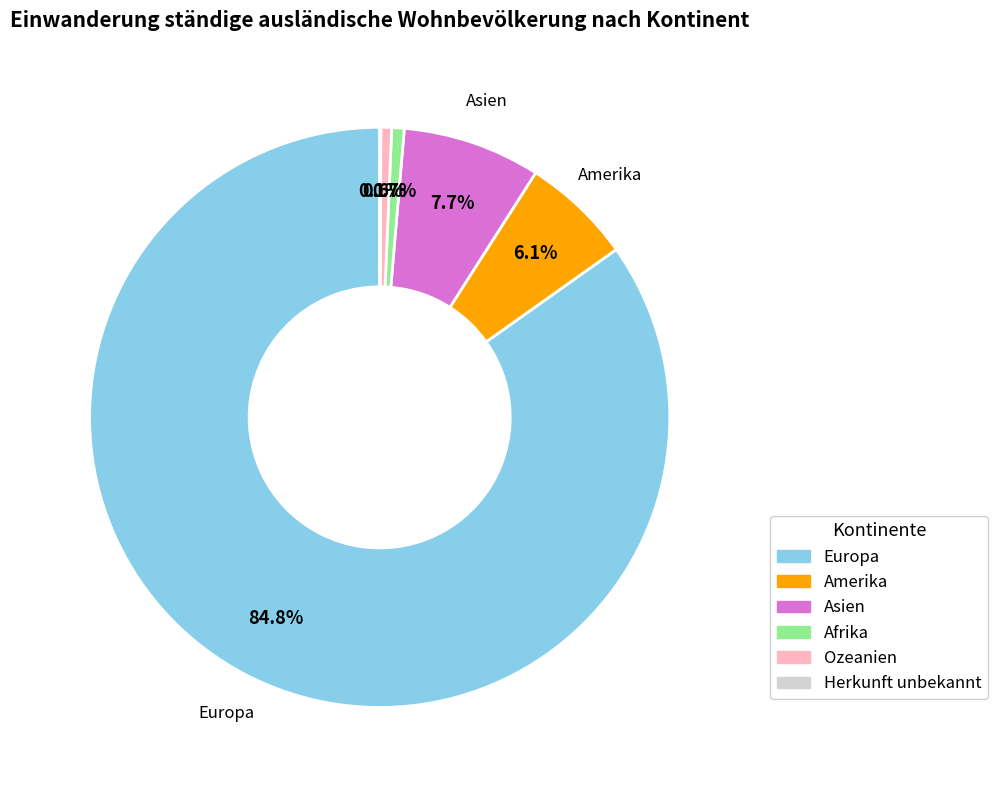

Which slice is the largest?

Europa